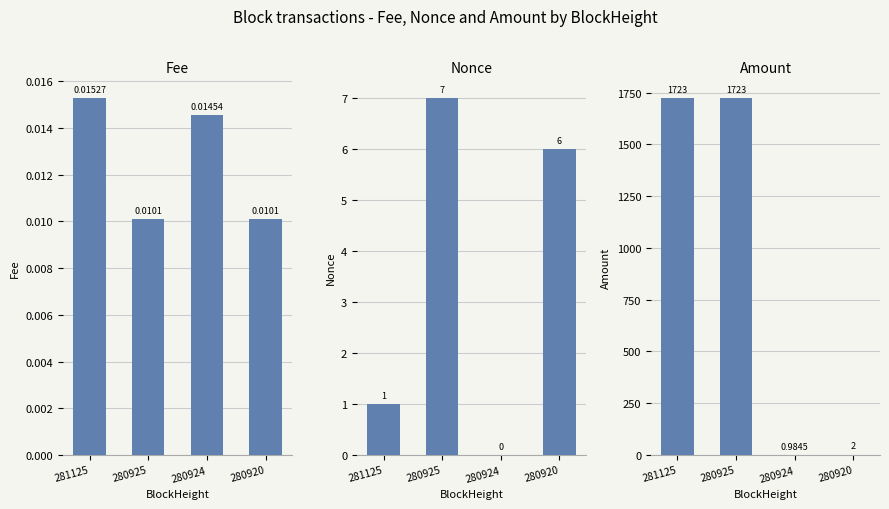

Reading left to right, transcribe all the data shown in this chart.

Fee: 281125=0.0	280925=0.0	280924=0.0	280920=0.0
Nonce: 281125=1.0	280925=7.0	280924=0.0	280920=6.0
Amount: 281125=1723.1	280925=1723.1	280924=1.0	280920=2.0